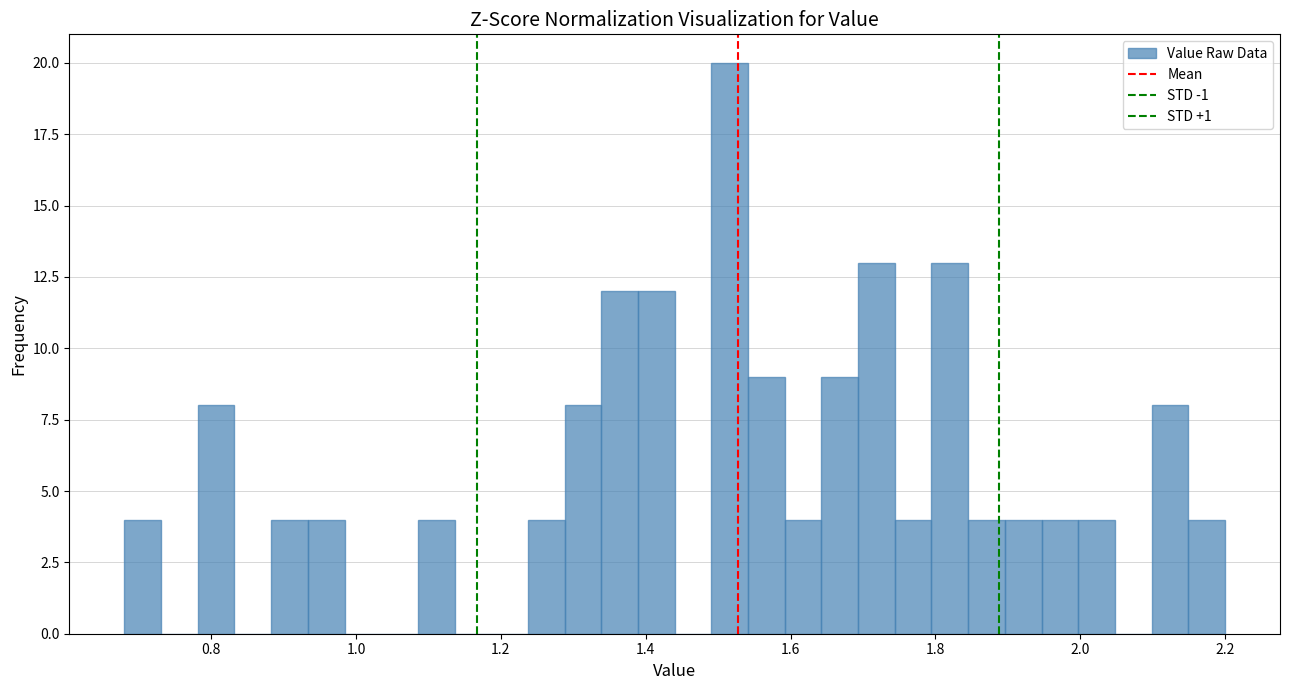

Around what value on the x-axis is the tallest bar? Give the approximate position of its centre, as read against the axis.

1.52